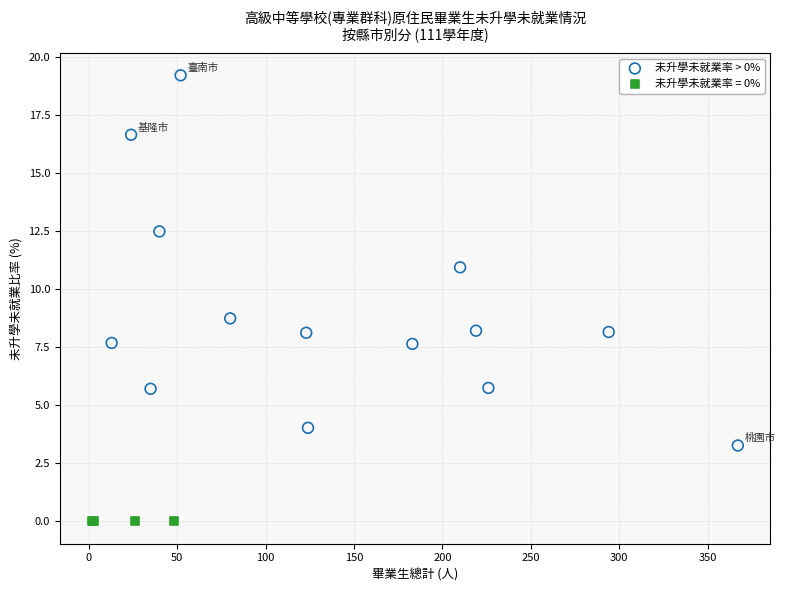

Which series contains the highest Y value?

未升學未就業率 > 0%